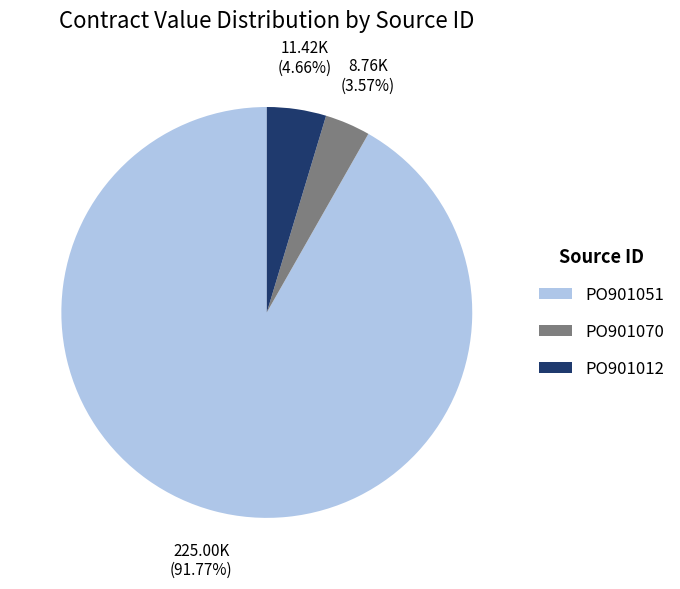

Between PO901012 and PO901051, which is larger?

PO901051